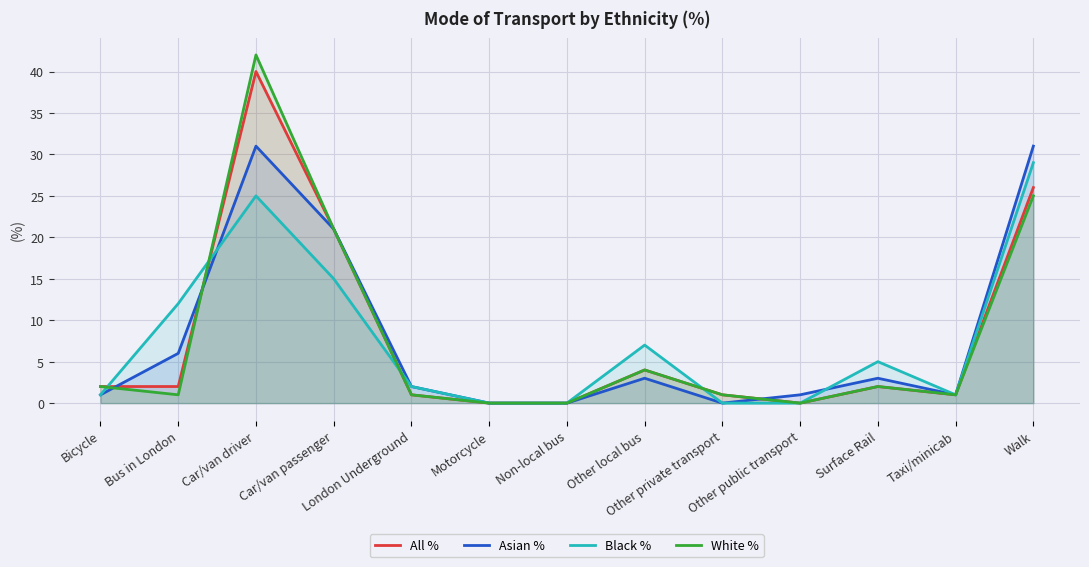

How many data points in Black % are less than 2?

6